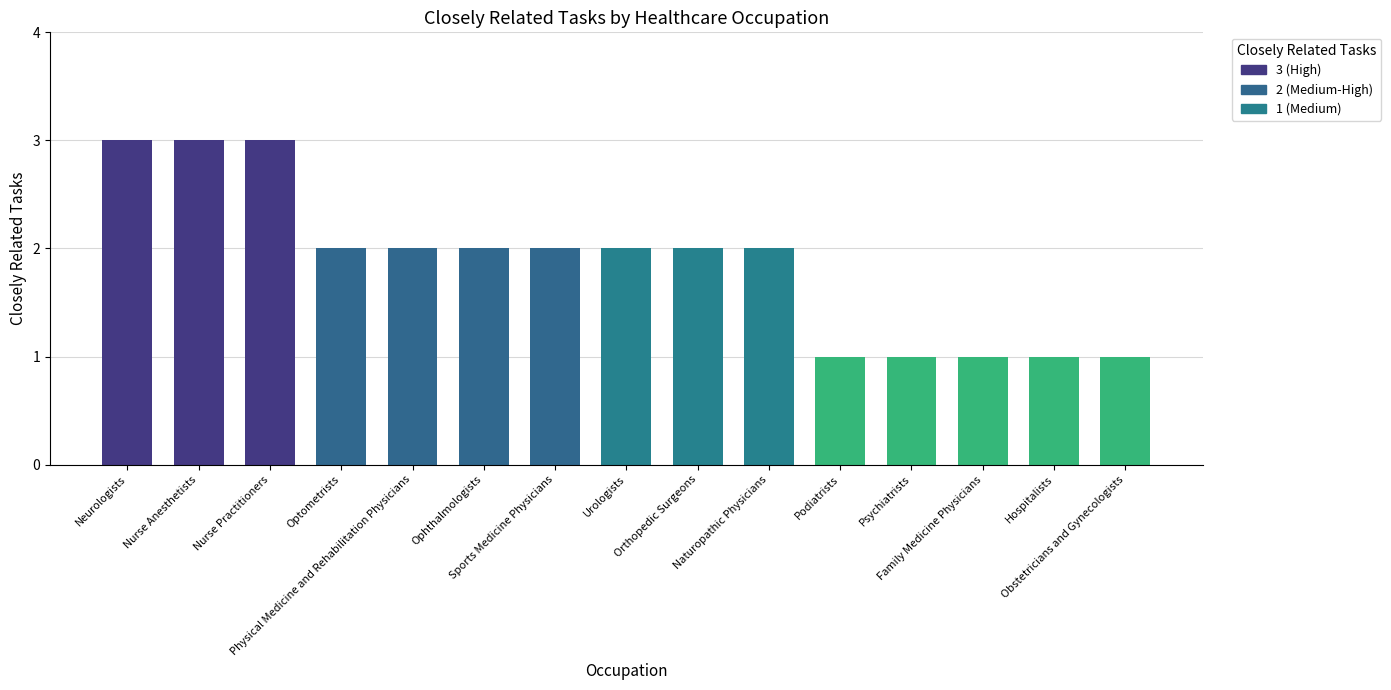

Count the values in the range 1 to 2.

12